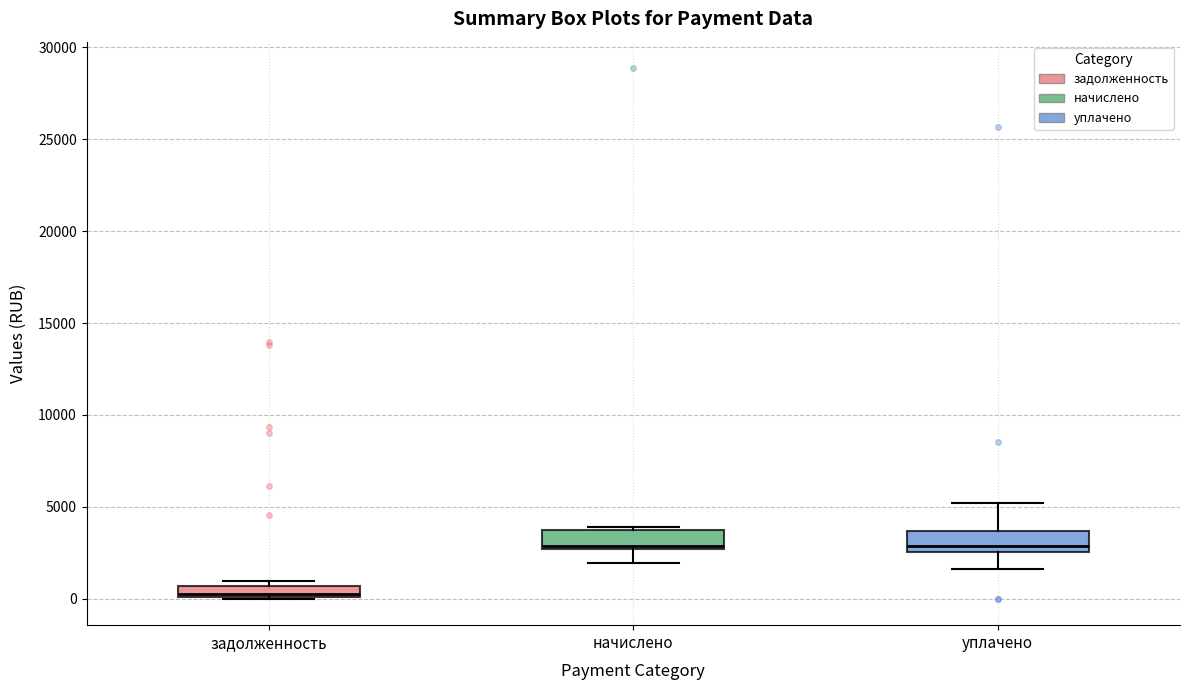

Where is the lower edge of the box for начислено on the y-axis? The values are not printed on the chart, so give them approximately, as read against the axis.

2500